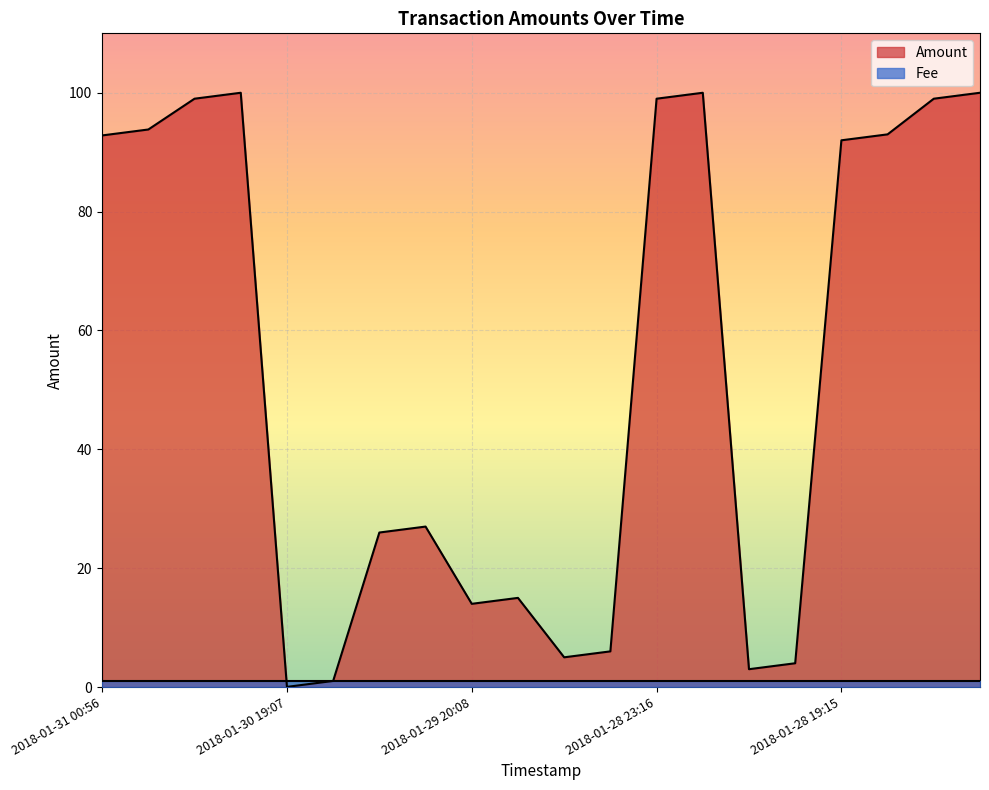

How many data points are less than 92?

10